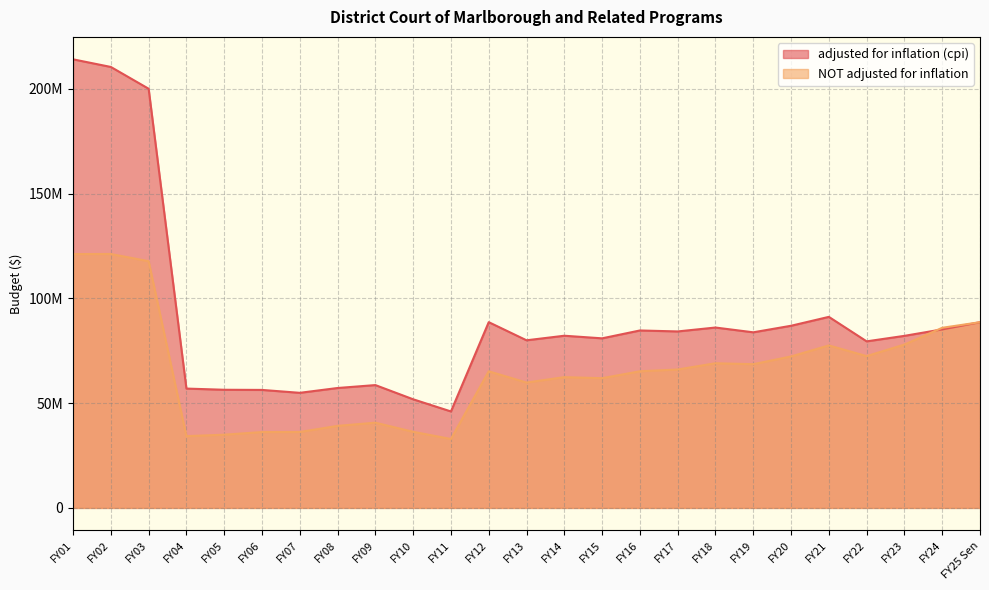

What is the difference between the NOT adjusted for inflation values at FY25 Sen and FY08?

49478924